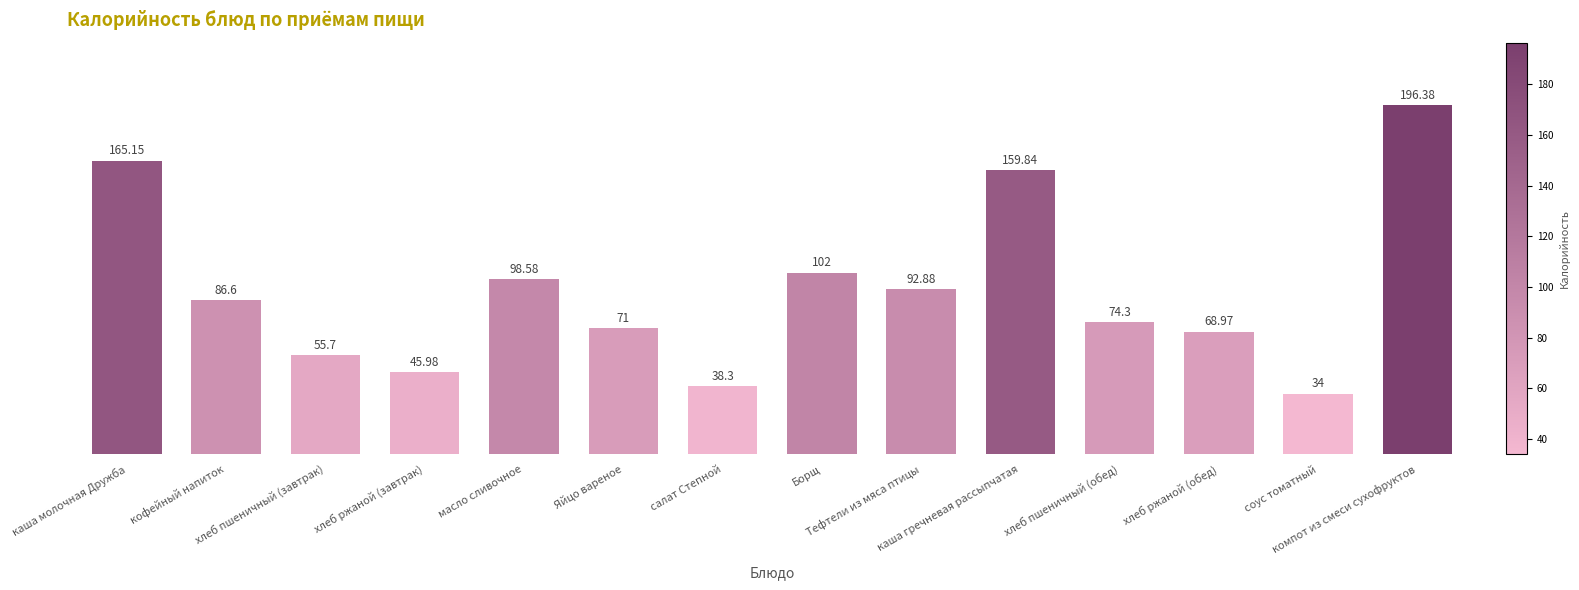

What is the greatest value displayed?

196.4